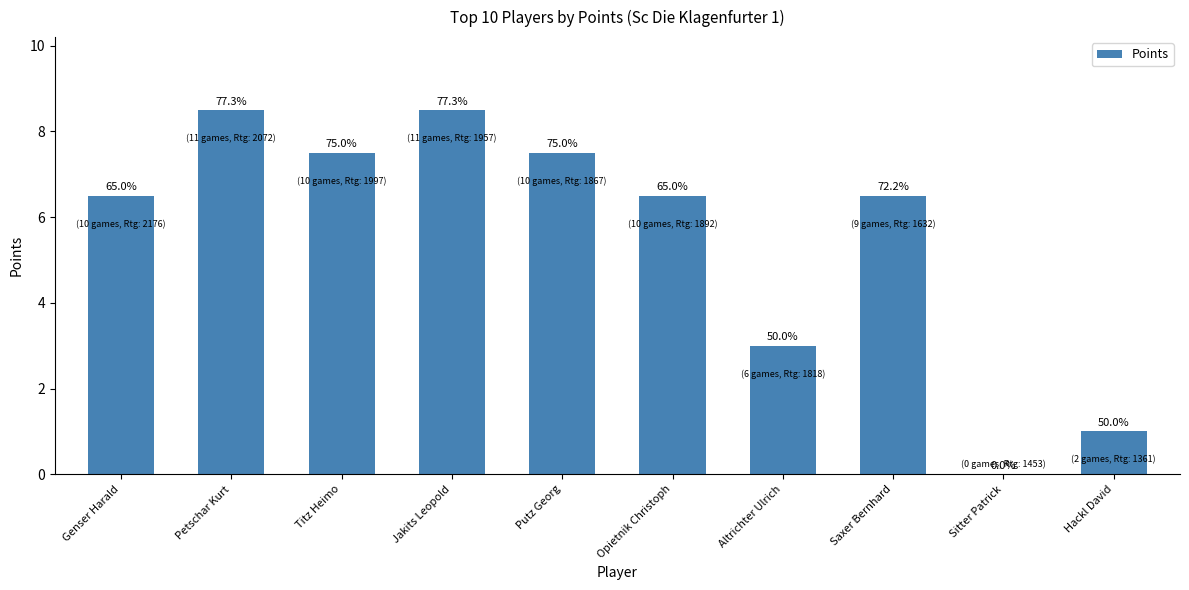

Reading right to left, extract all data points from this chart.

1.0	0.0	6.5	3.0	6.5	7.5	8.5	7.5	8.5	6.5